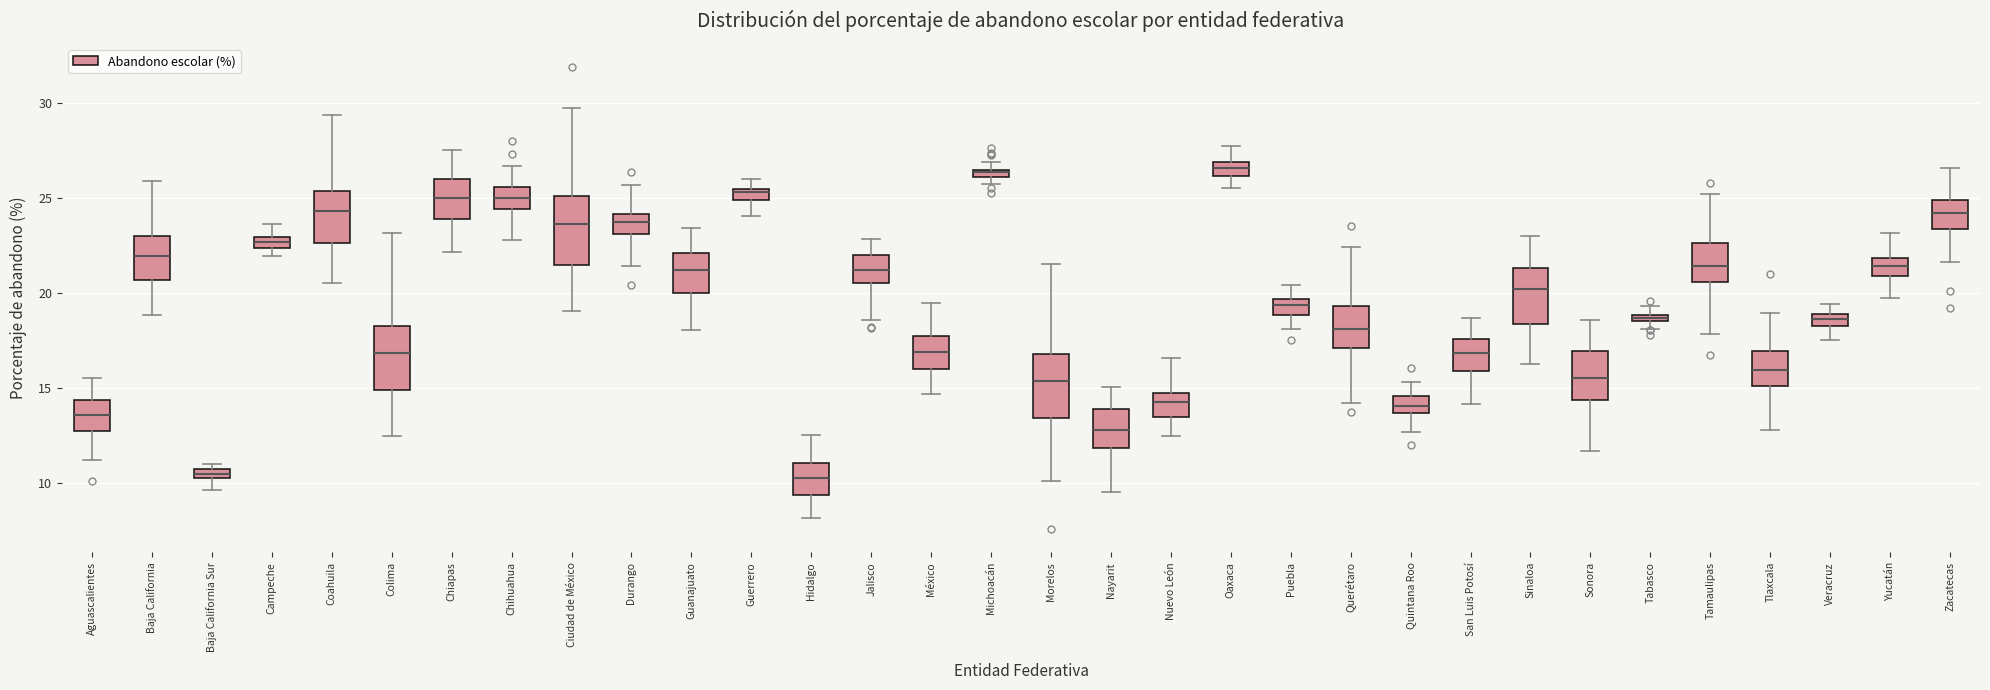

Where is the upper edge of the box for Ciudad de México on the y-axis? The values are not printed on the chart, so give them approximately, as read against the axis.

25.0